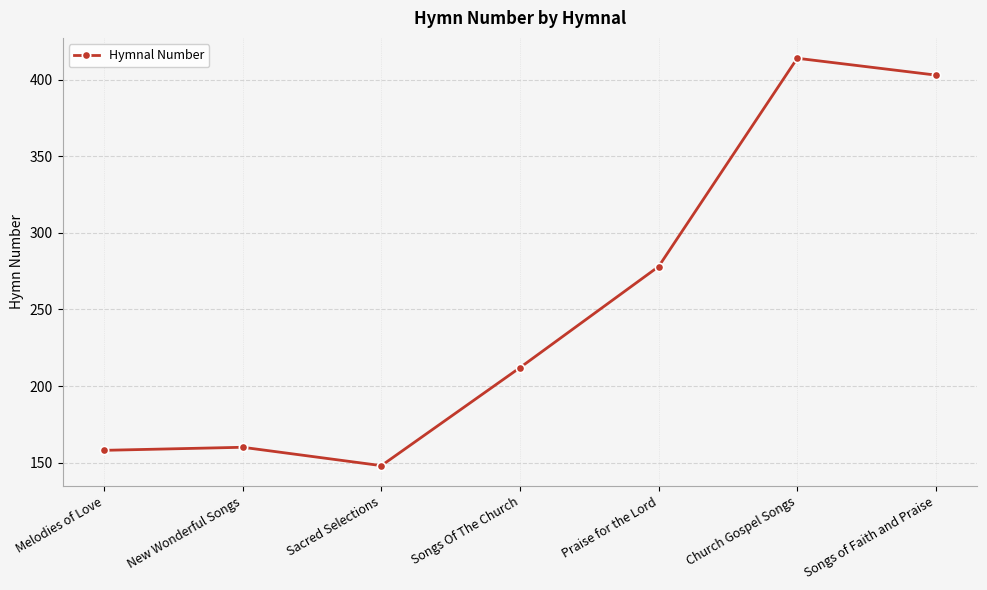

What is the average value?

253